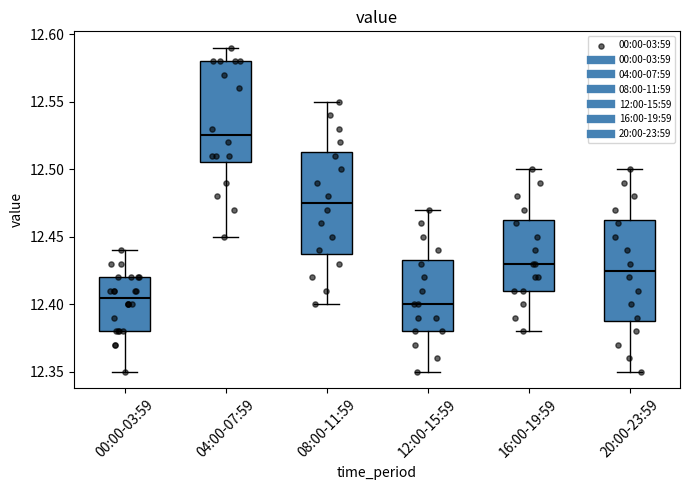

Reading left to right, transcribe this box plot: for each box, give where its median line is, the range the box spans, and where its two whiskers end, as read against the y-axis. The values are not printed on the chart, so give them approximately, as read against the axis.

00:00-03:59: median 12.405, box 12.380 to 12.420, whiskers 12.350 to 12.440
04:00-07:59: median 12.525, box 12.505 to 12.580, whiskers 12.450 to 12.590
08:00-11:59: median 12.475, box 12.440 to 12.515, whiskers 12.400 to 12.550
12:00-15:59: median 12.400, box 12.380 to 12.435, whiskers 12.350 to 12.470
16:00-19:59: median 12.430, box 12.410 to 12.465, whiskers 12.380 to 12.500
20:00-23:59: median 12.425, box 12.390 to 12.465, whiskers 12.350 to 12.500